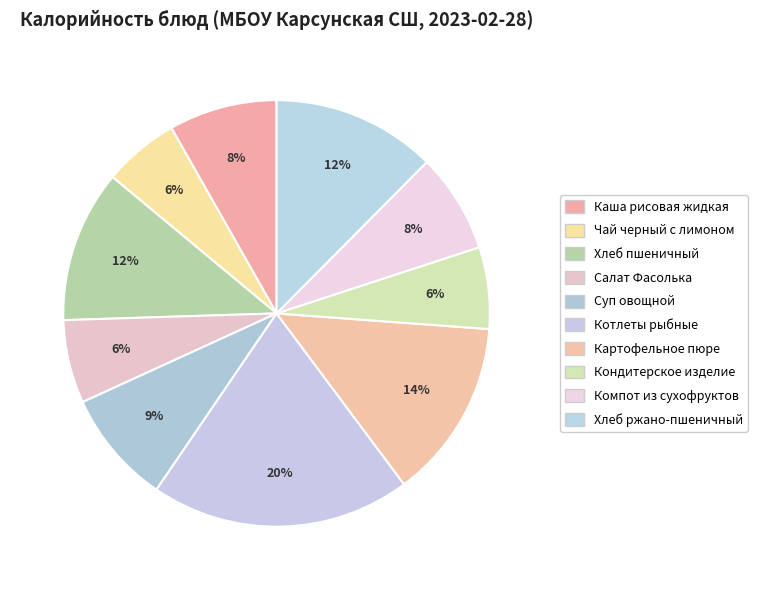

Rank the categories by value from highest to lowest.

Котлеты рыбные, Картофельное пюре, Хлеб ржано-пшеничный, Хлеб пшеничный, Суп овощной, Каша рисовая жидкая, Компот из сухофруктов, Салат Фасолька, Кондитерское изделие, Чай черный с лимоном